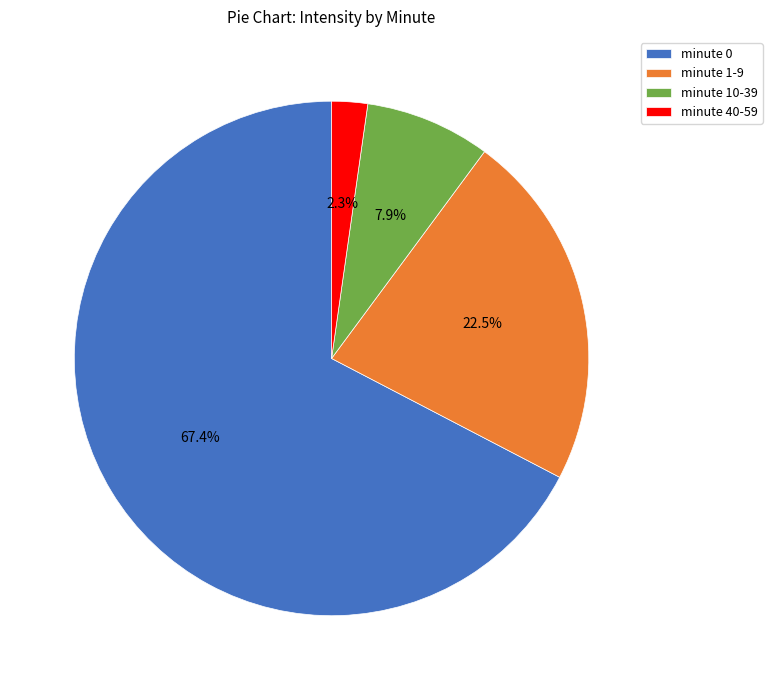

Does minute 0 represent more than half of the total?

Yes